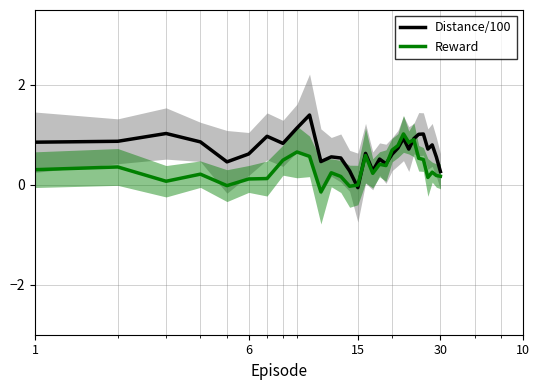

In Distance/100, how many points are higher than both neighbors (excluding endpoints)?

9